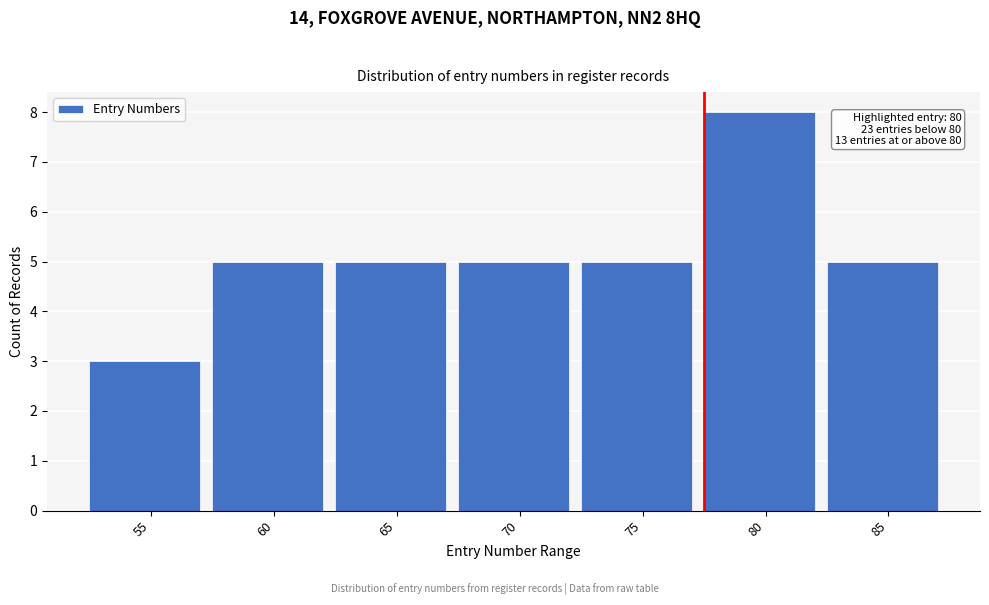

Reading left to right, list all the values displayed in this chart.

3	5	5	5	5	8	5